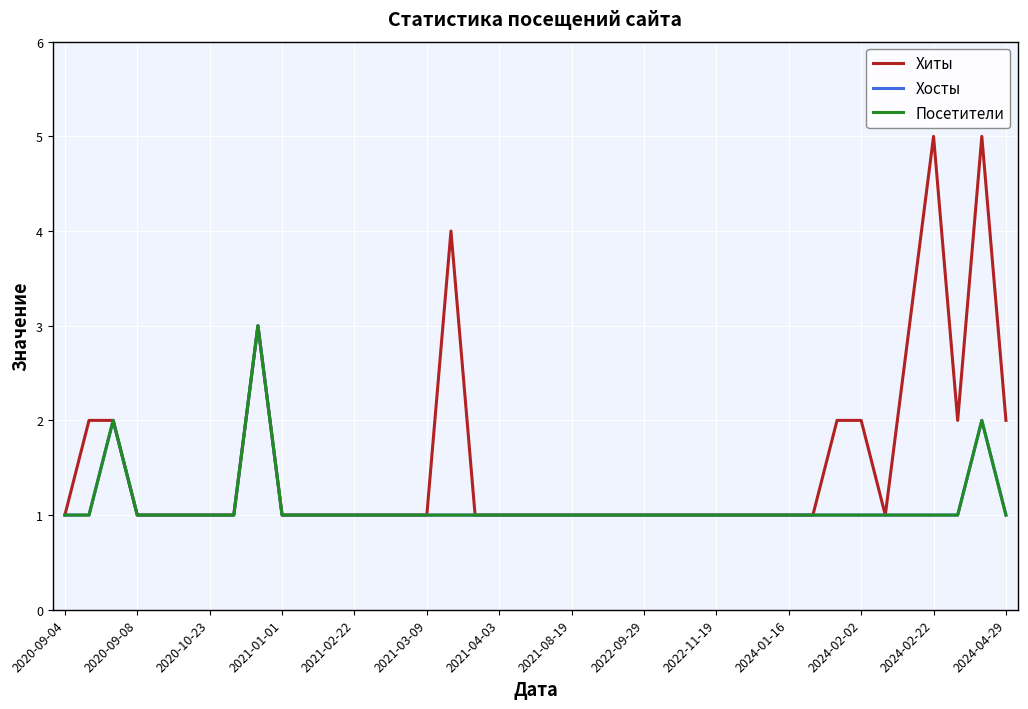

Does the chart display data point markers on the line(s)?

No